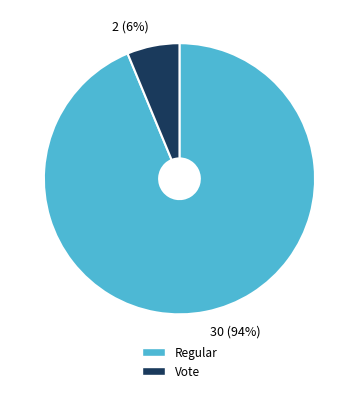

Is there any slice that represents more than half of the pie?

Yes